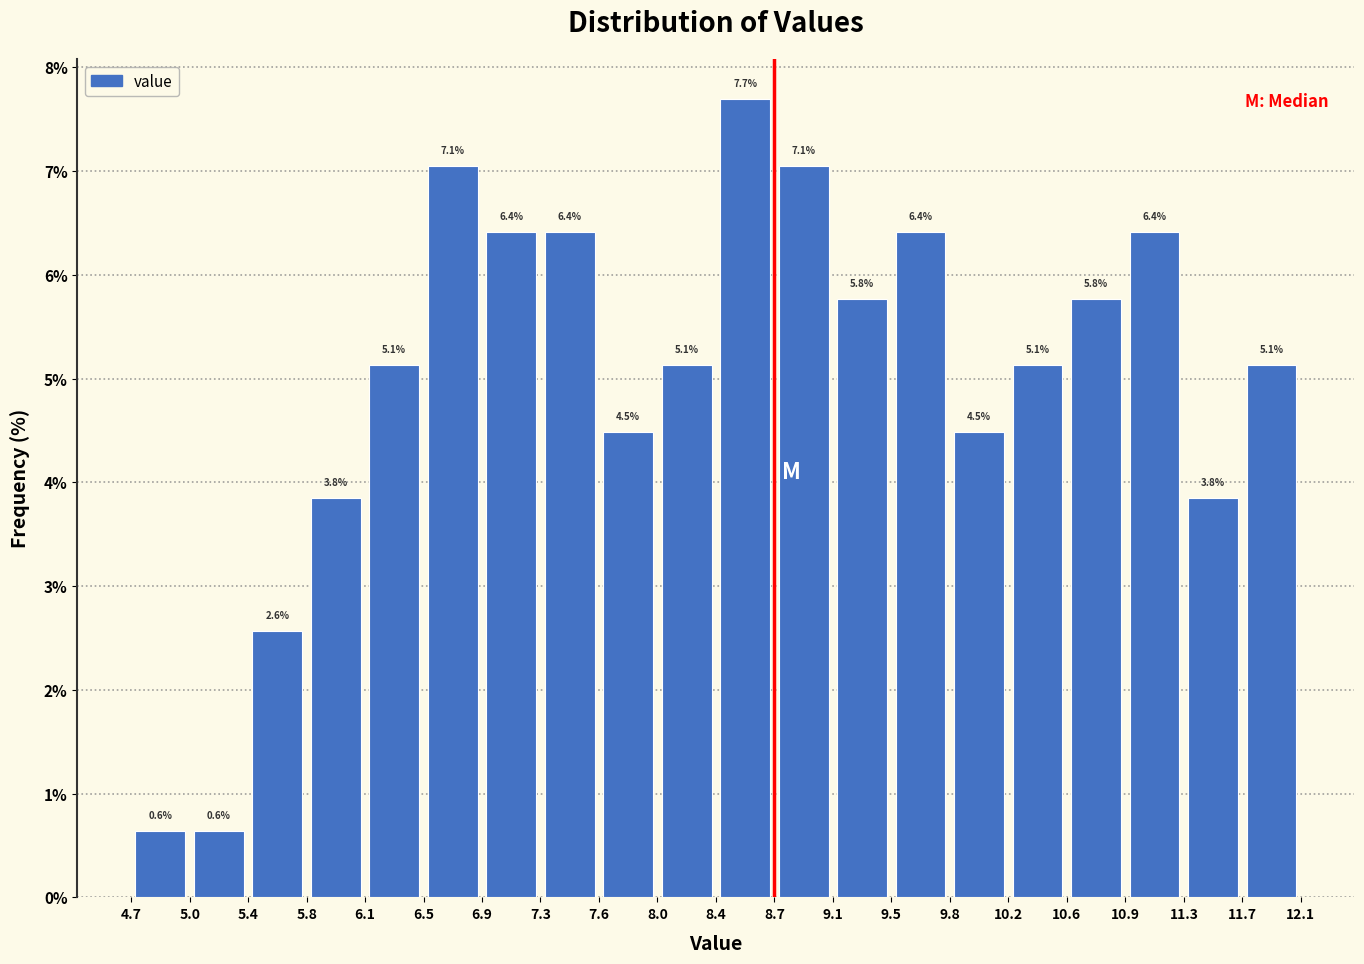

Which range on the x-axis has the tallest bar?

8.4 to 8.7